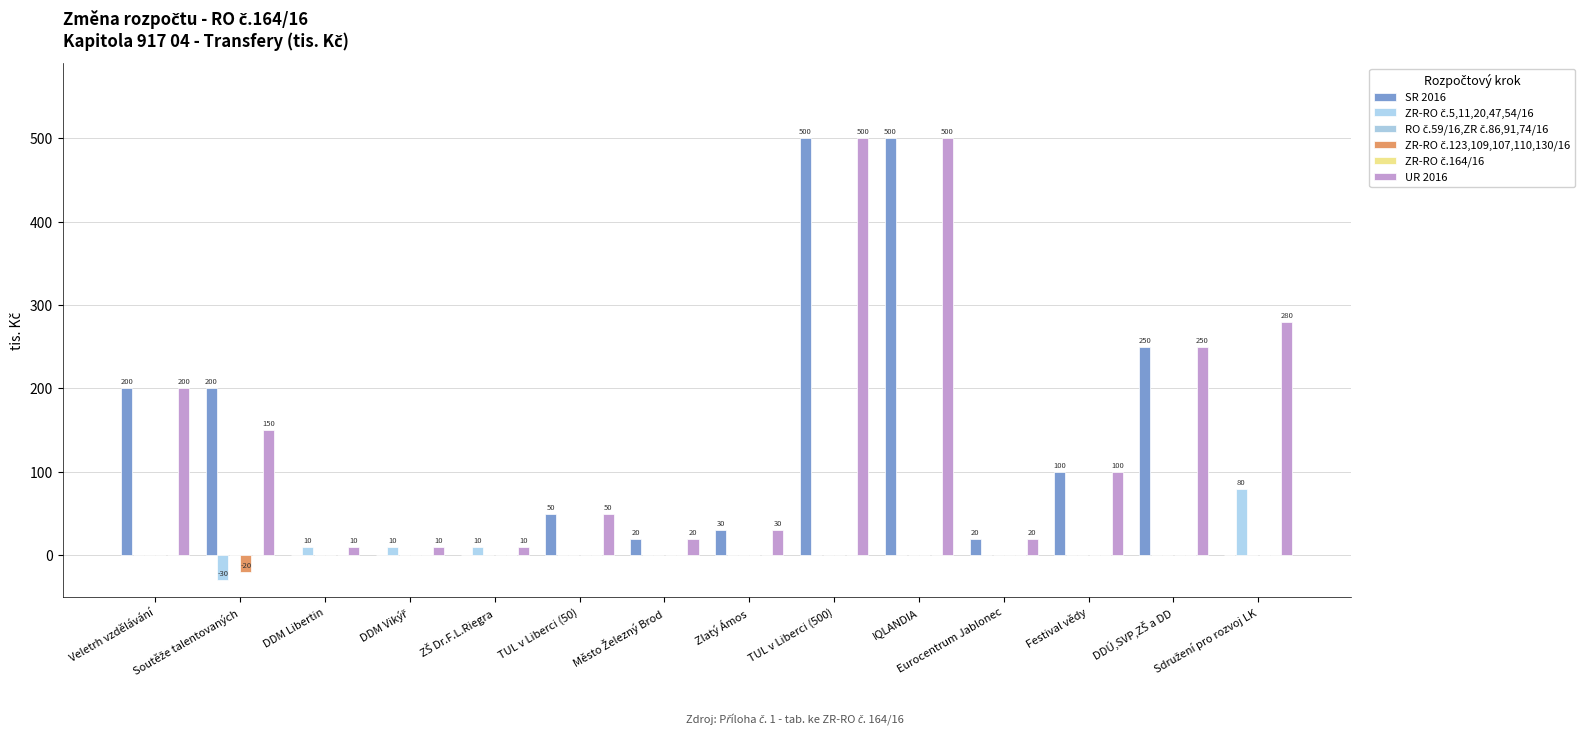

Reading left to right, transcribe all the data shown in this chart.

SR 2016: 200	200	0	0	0	50	20	30	500	500	20	100	250	0
ZR-RO č.5,11,20,47,54/16: 0	-30	10	10	10	0	0	0	0	0	0	0	0	80
RO č.59/16,ZR č.86,91,74/16: 0	0	0	0	0	0	0	0	0	0	0	0	0	0
ZR-RO č.123,109,107,110,130/16: 0	-20	0	0	0	0	0	0	0	0	0	0	0	0
ZR-RO č.164/16: 0	0	0	0	0	0	0	0	0	0	0	0	0	0
UR 2016: 200	150	10	10	10	50	20	30	500	500	20	100	250	280